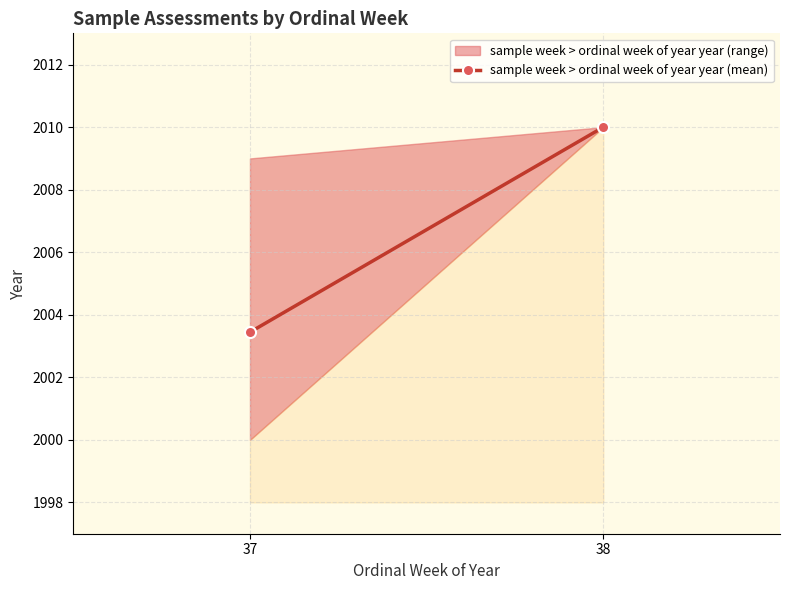

What is the minimum value shown in the chart?

2003.4